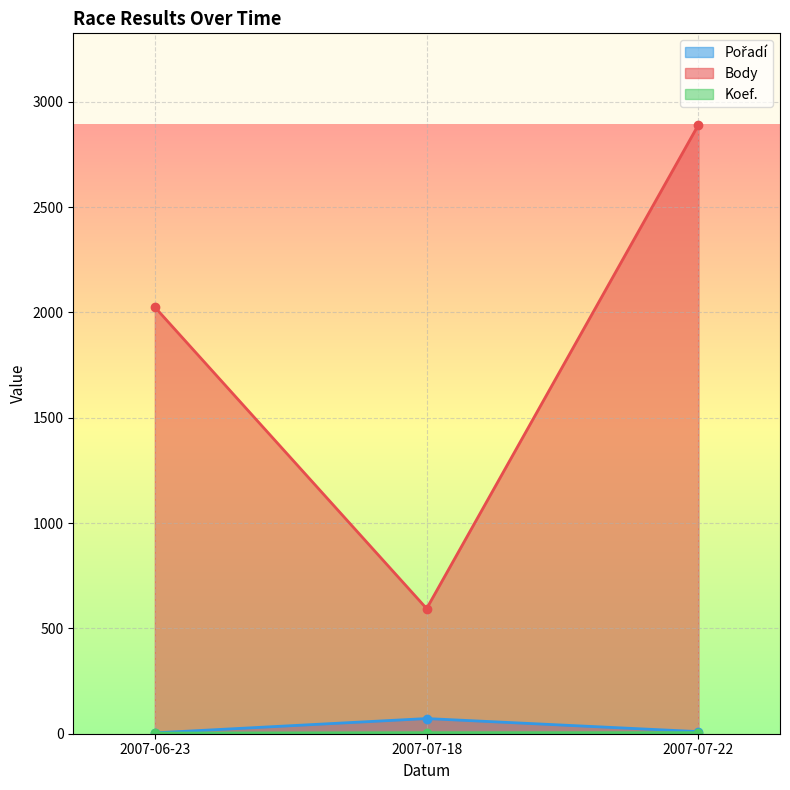

True or false: Pořadí has a value of 72 at 2007-07-18.

True